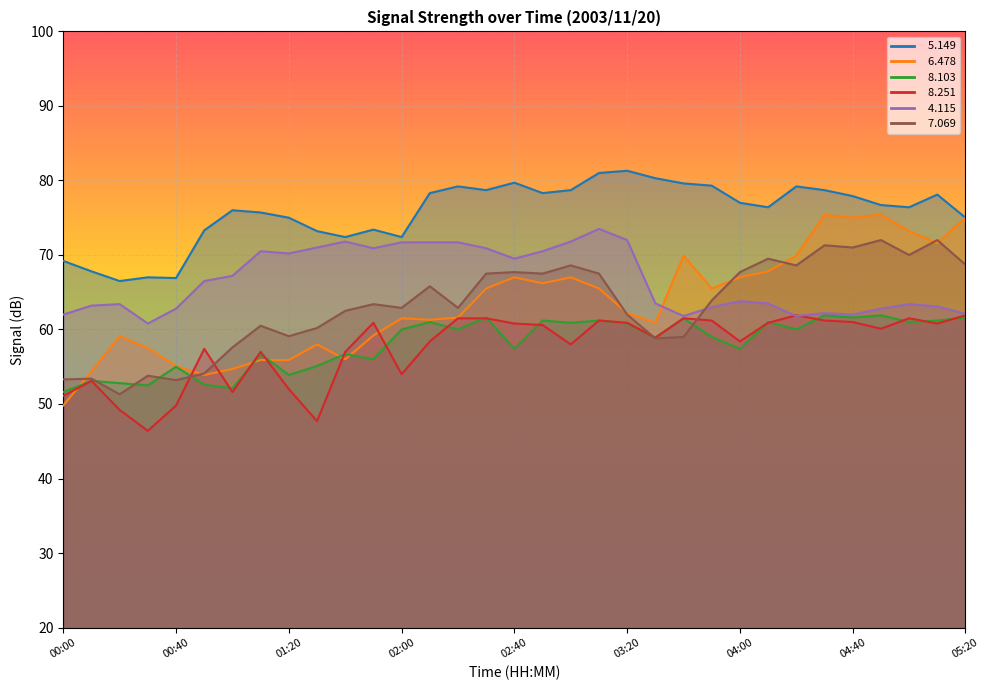

Between 01:30 and 03:40, which series saw the biggest shift?

  8.251